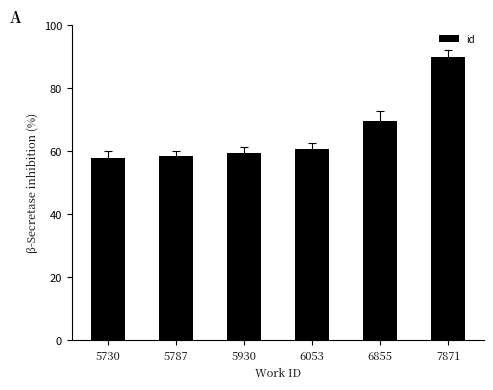

The value at 6855 is 113.5. True or false?

False